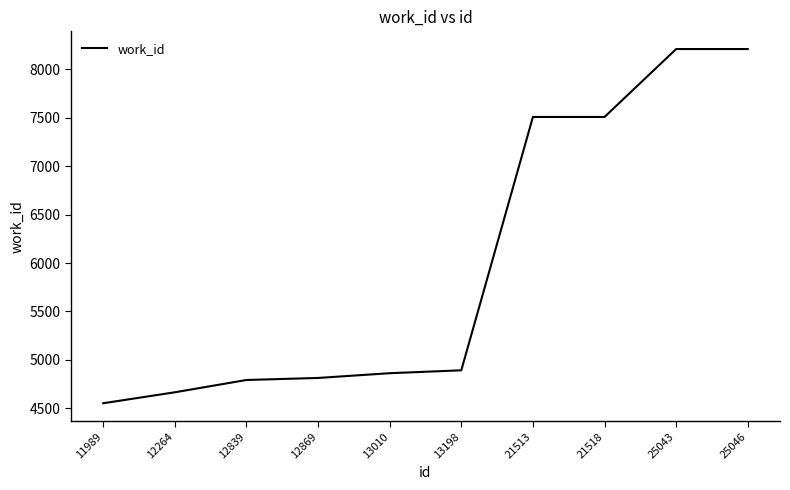

What is the smallest value displayed?

4553